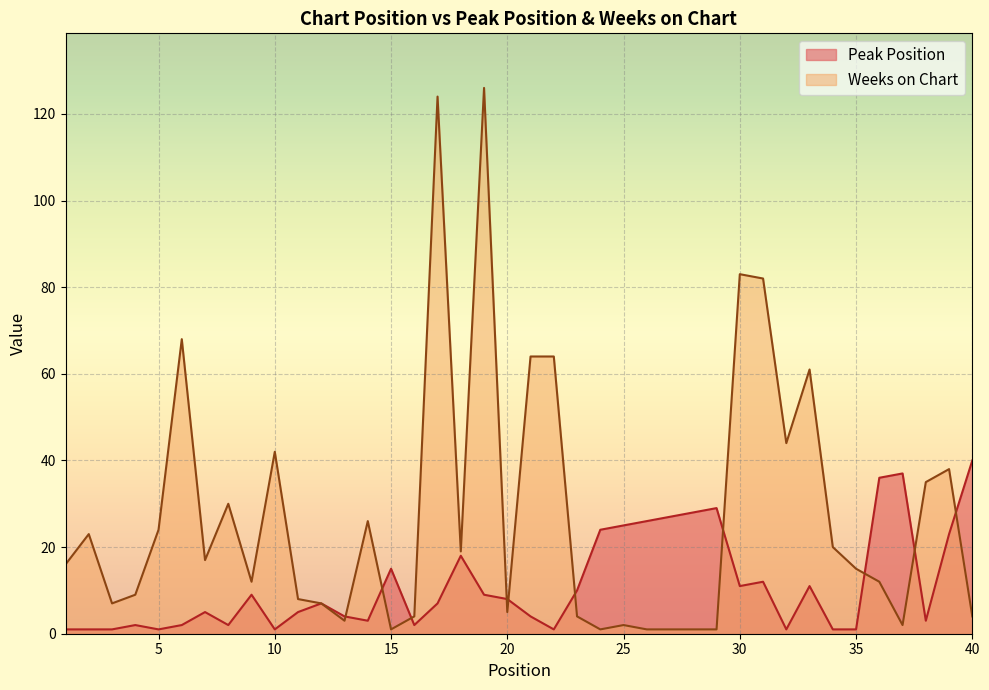

What is the approximate value of Weeks on Chart at 34?

20